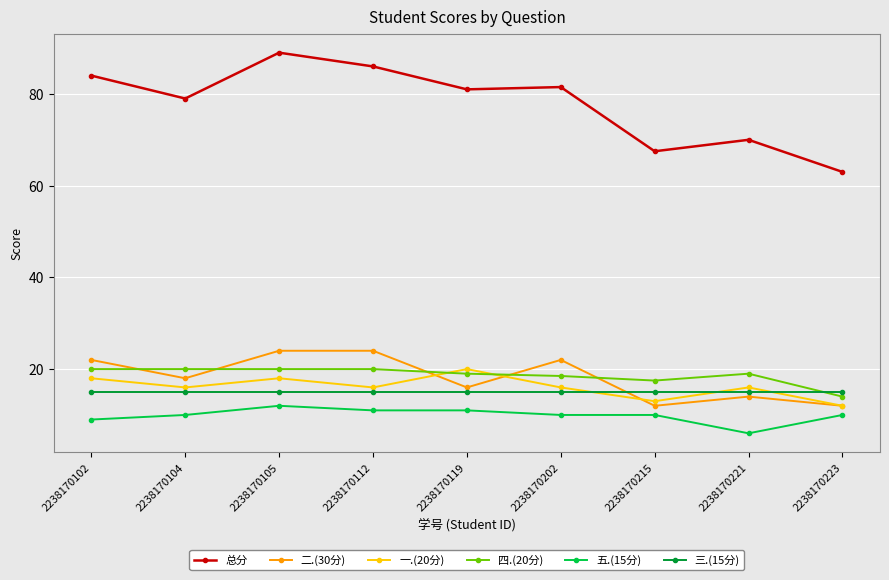

Which series changed the most between 2238170105 and 2238170221?

总分